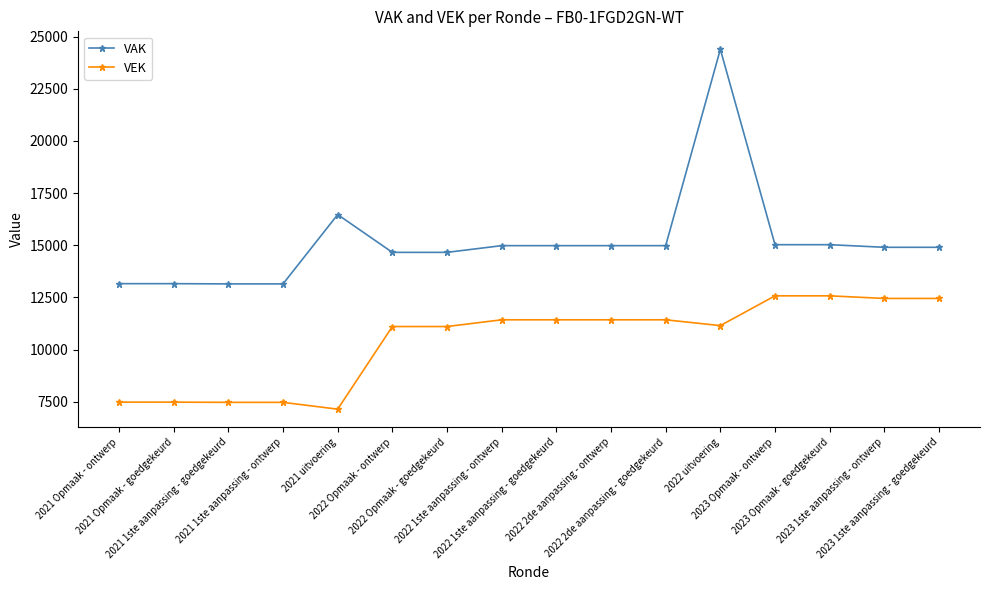

What is the spread (max minus min) of values at 2022 1ste aanpassing - ontwerp?

3554